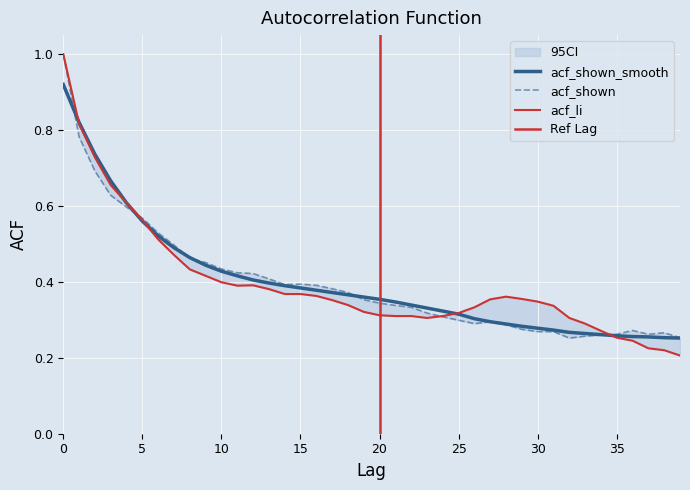

Which has a higher value, 31 or 35?

31